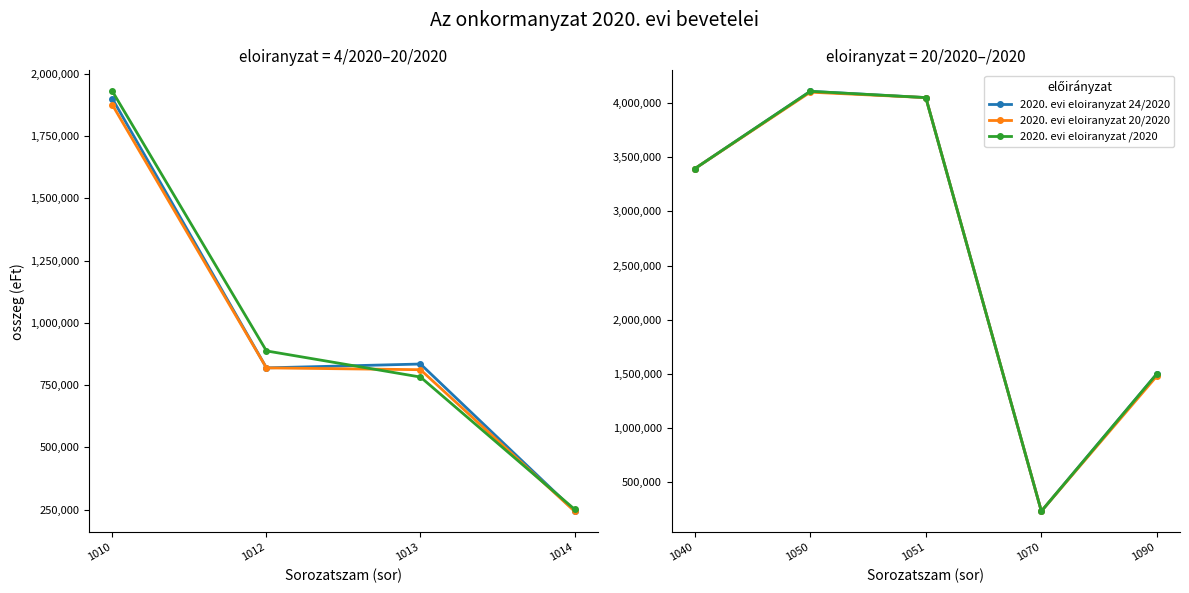

True or false: 2020. evi eloiranyzat 20/2020 and 2020. evi eloiranyzat 24/2020 cross at least once.

False